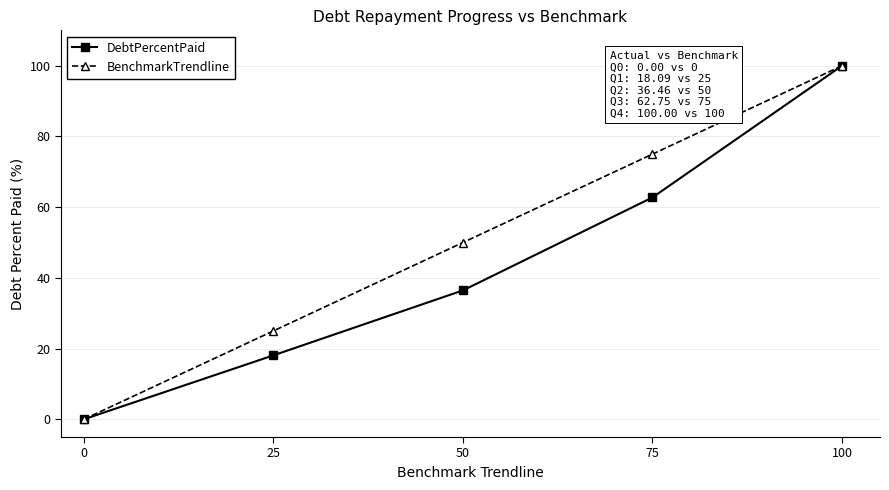

How many values in DebtPercentPaid are above zero?

4